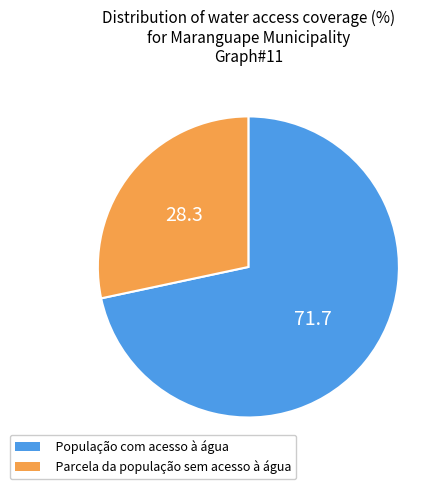

What is the smallest slice in the pie chart?

Parcela da população sem acesso à água